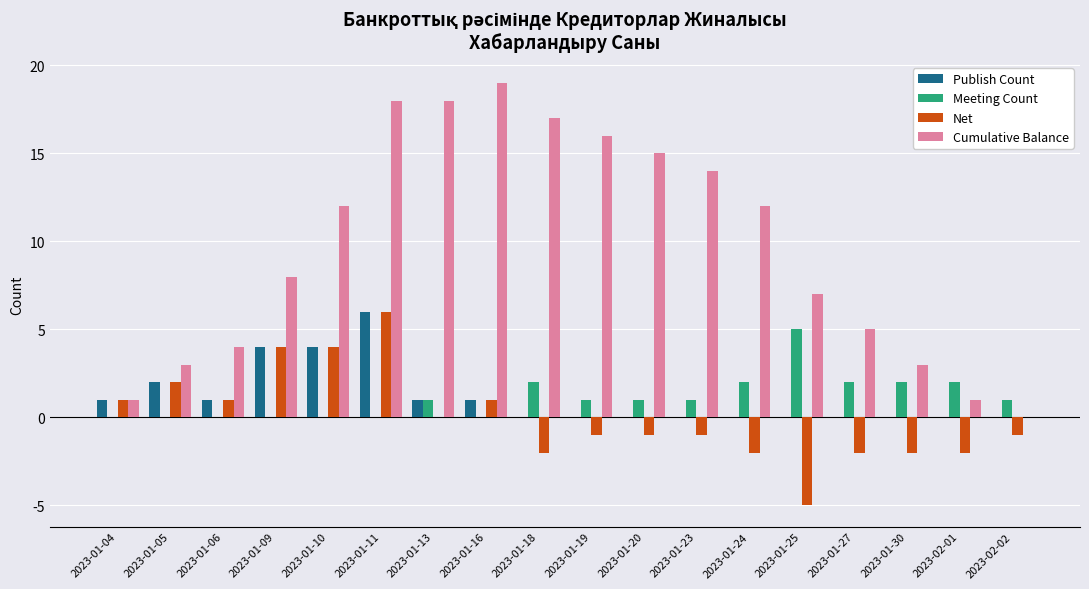

Which series changed the most between 2023-01-04 and 2023-01-06?

Cumulative Balance